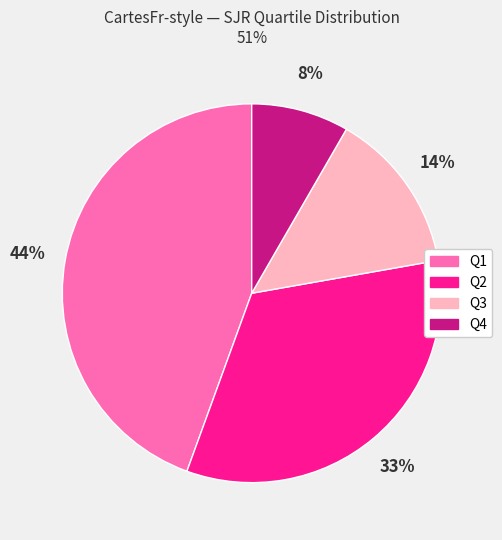

To the nearest percent, what is the difference between the largest and smallest slice percentages?

36%